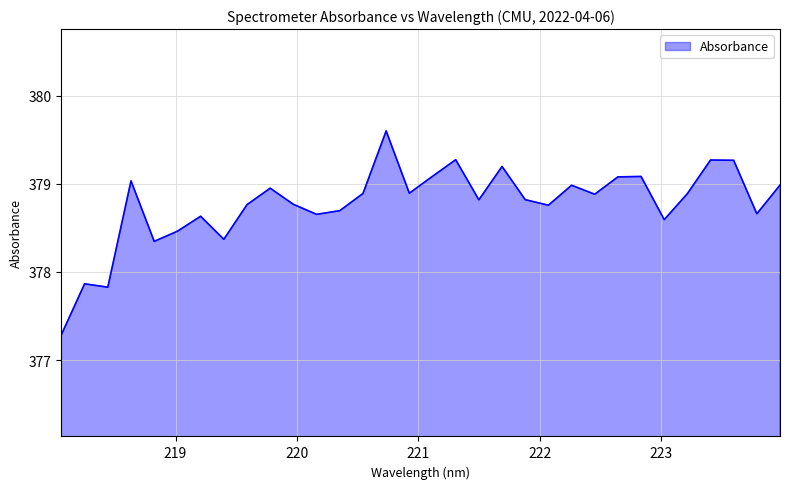

What is the difference between the maximum and minimum values?

2.3